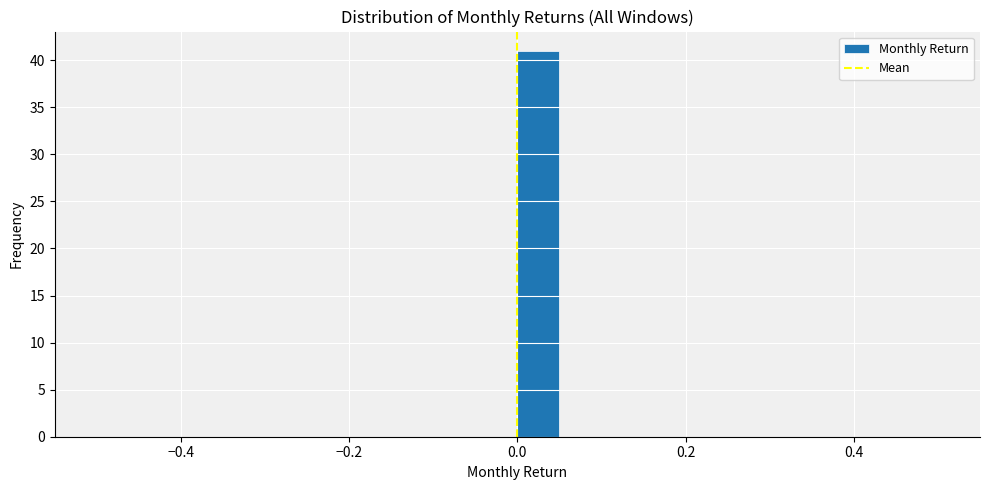

Around what value on the x-axis is the tallest bar? Give the approximate position of its centre, as read against the axis.

0.02